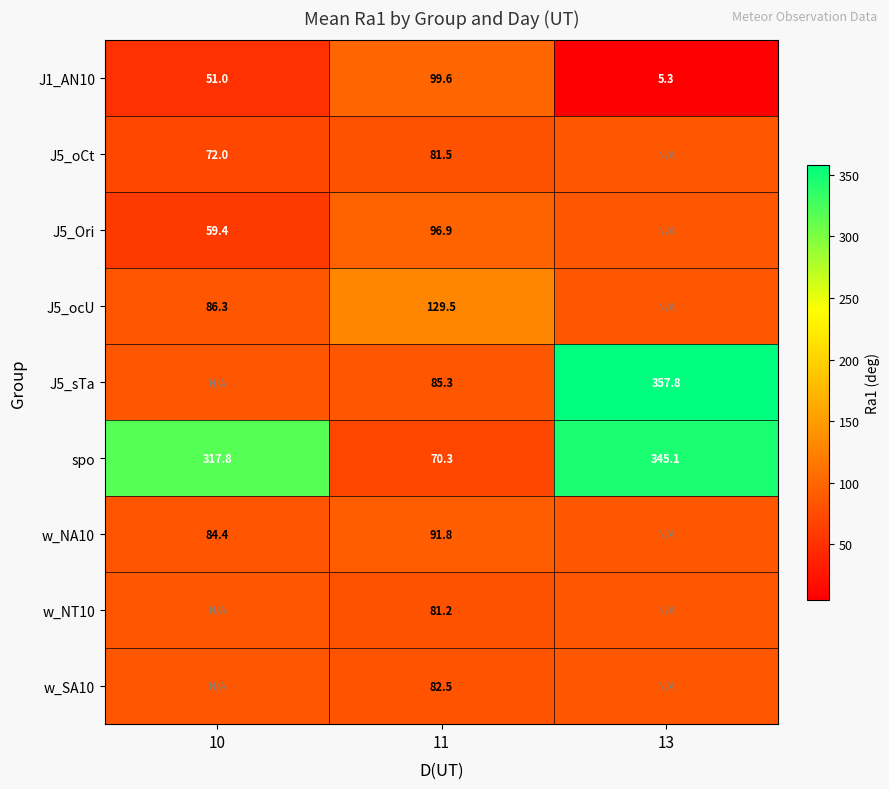

Is the value of w_NA10 at 10 greater than the value of spo at 10?

No